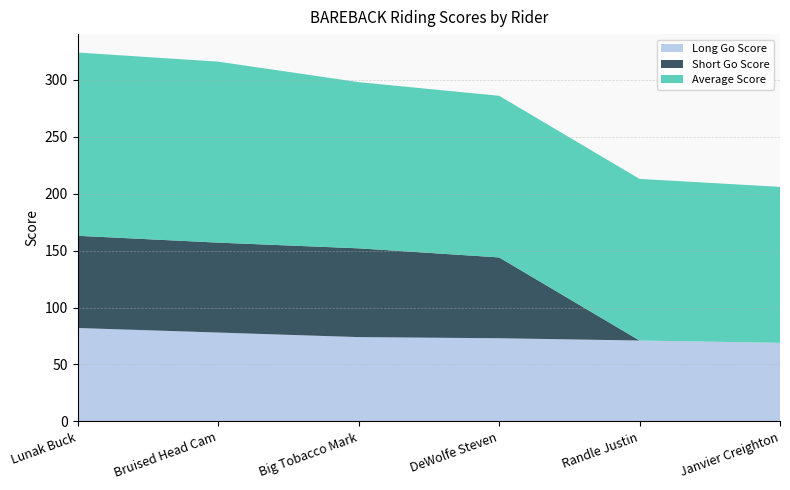

Reading left to right, list all the values displayed in this chart.

Long Go Score: Lunak Buck=82	Bruised Head Cam=78	Big Tobacco Mark=74	DeWolfe Steven=73	Randle Justin=71	Janvier Creighton=69
Short Go Score: Lunak Buck=81	Bruised Head Cam=79	Big Tobacco Mark=78	DeWolfe Steven=71	Randle Justin=0	Janvier Creighton=0
Average Score: Lunak Buck=161	Bruised Head Cam=159	Big Tobacco Mark=146	DeWolfe Steven=142	Randle Justin=142	Janvier Creighton=137